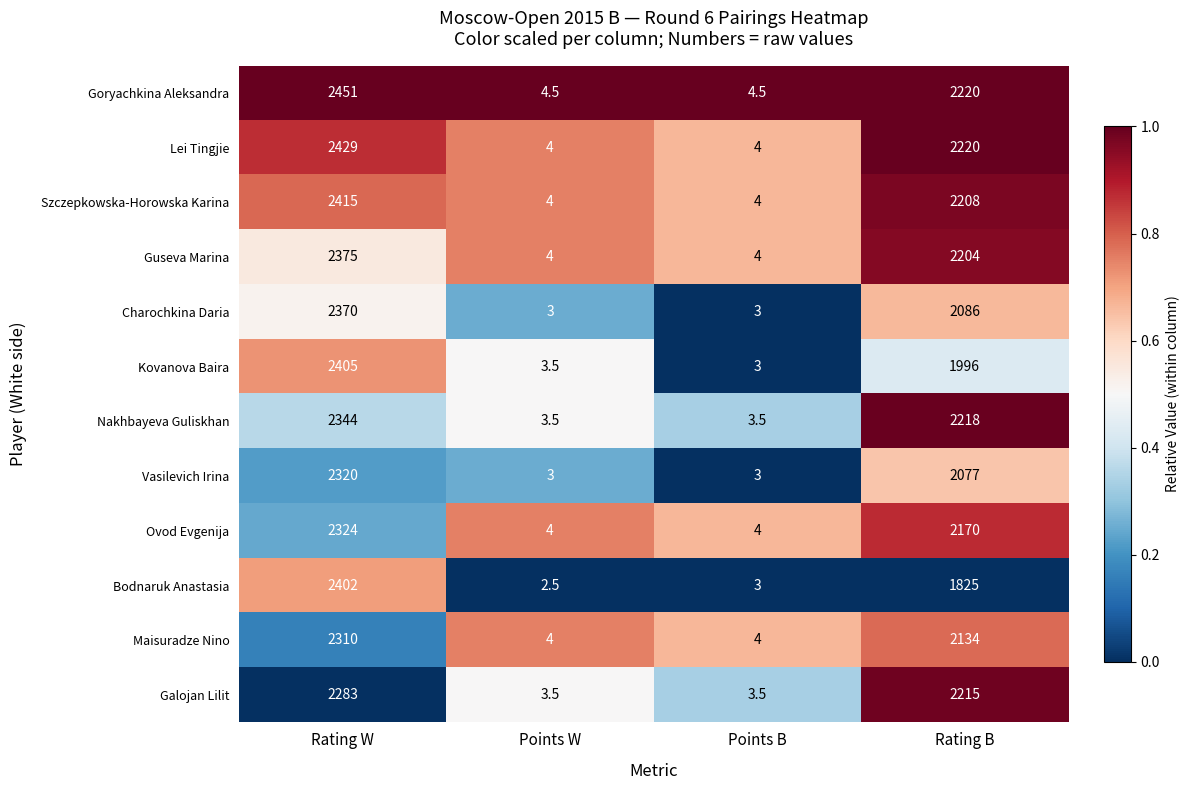

What is the difference between the highest and lowest values at Points B?

1.5